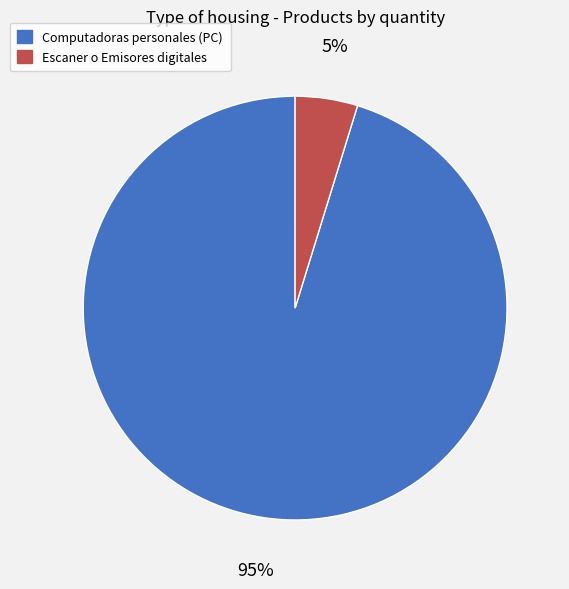

To the nearest percent, what percentage of the pie is Computadoras personales (PC)?

95%